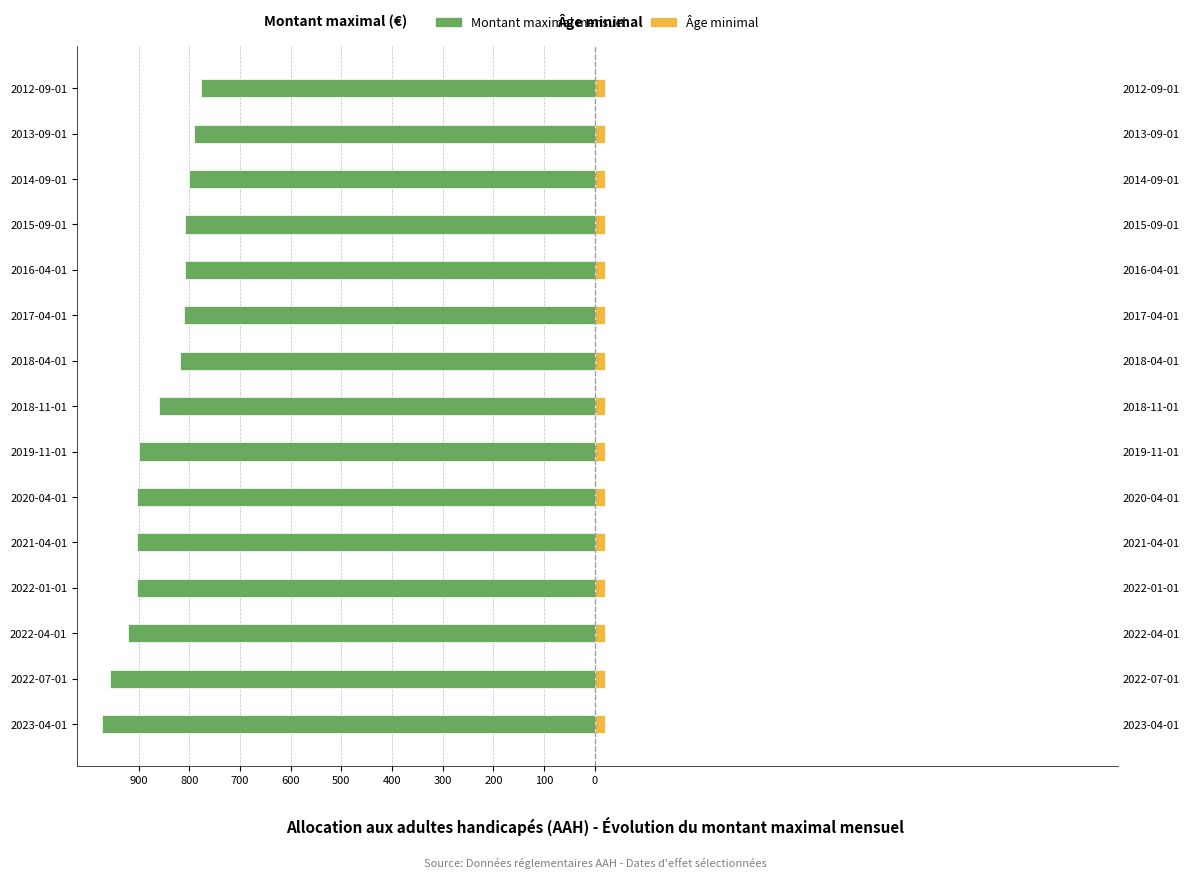

What is the label of the 7th bar from the right?

100